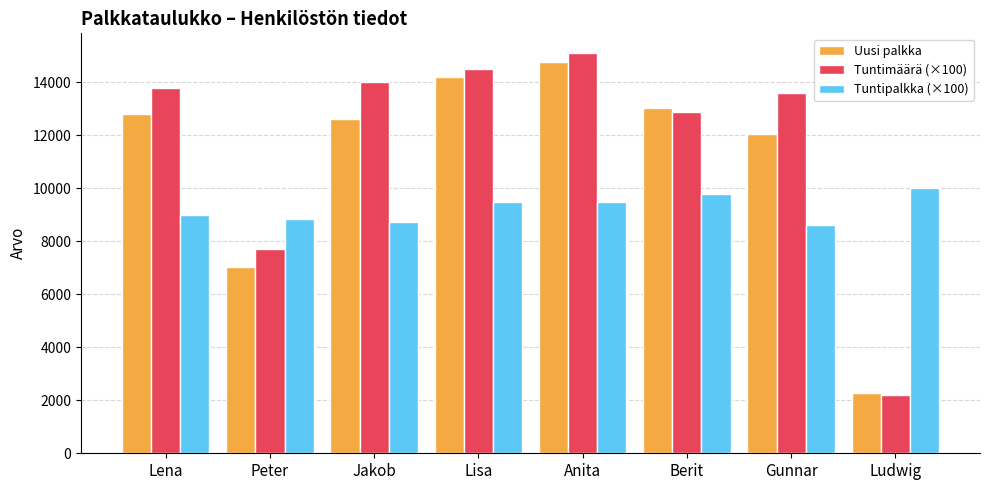

Rank the series by their average value, from highest to lowest.

Tuntimäärä (×100), Uusi palkka, Tuntipalkka (×100)